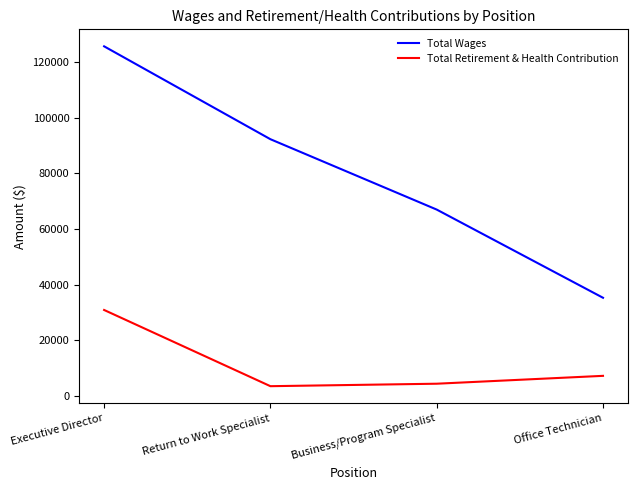

True or false: Total Wages has a value of 125716 at Executive Director.

True